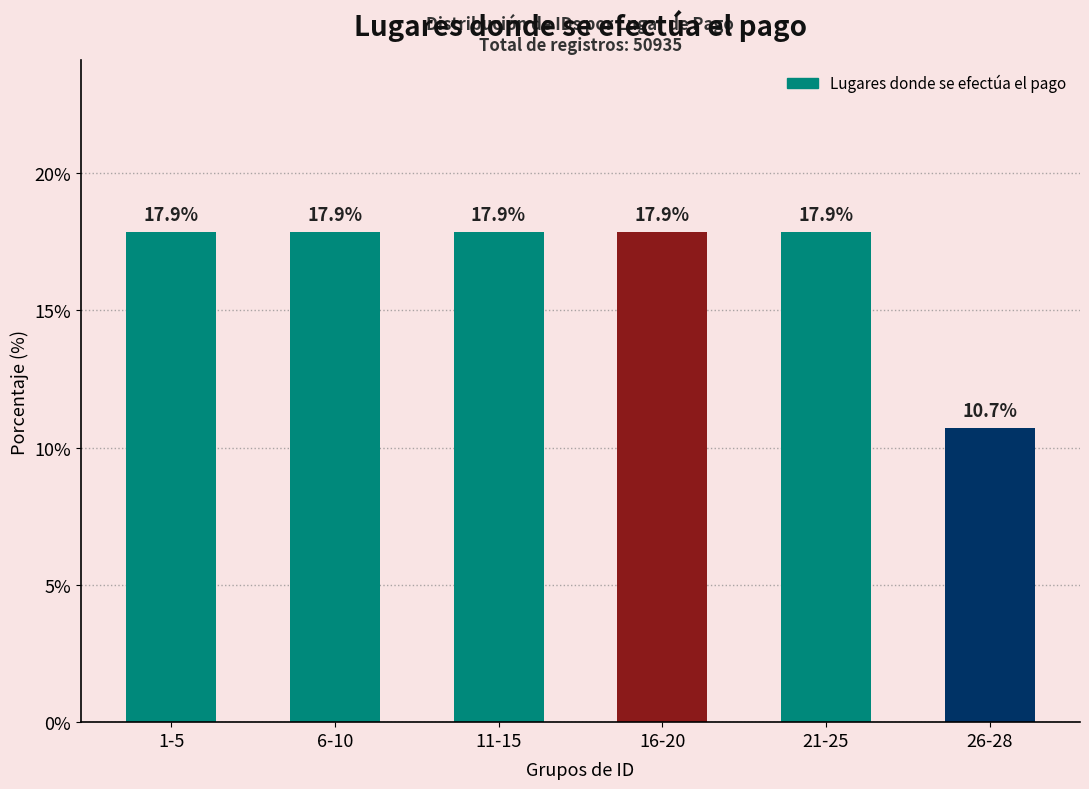

The value at 21-25 is 30.5. True or false?

False